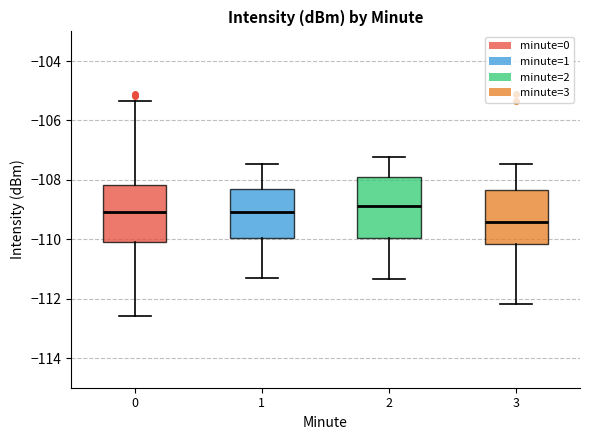

Where does the lower whisker of the box at x = 3 end on the y-axis? The values are not printed on the chart, so give them approximately, as read against the axis.

-112.2